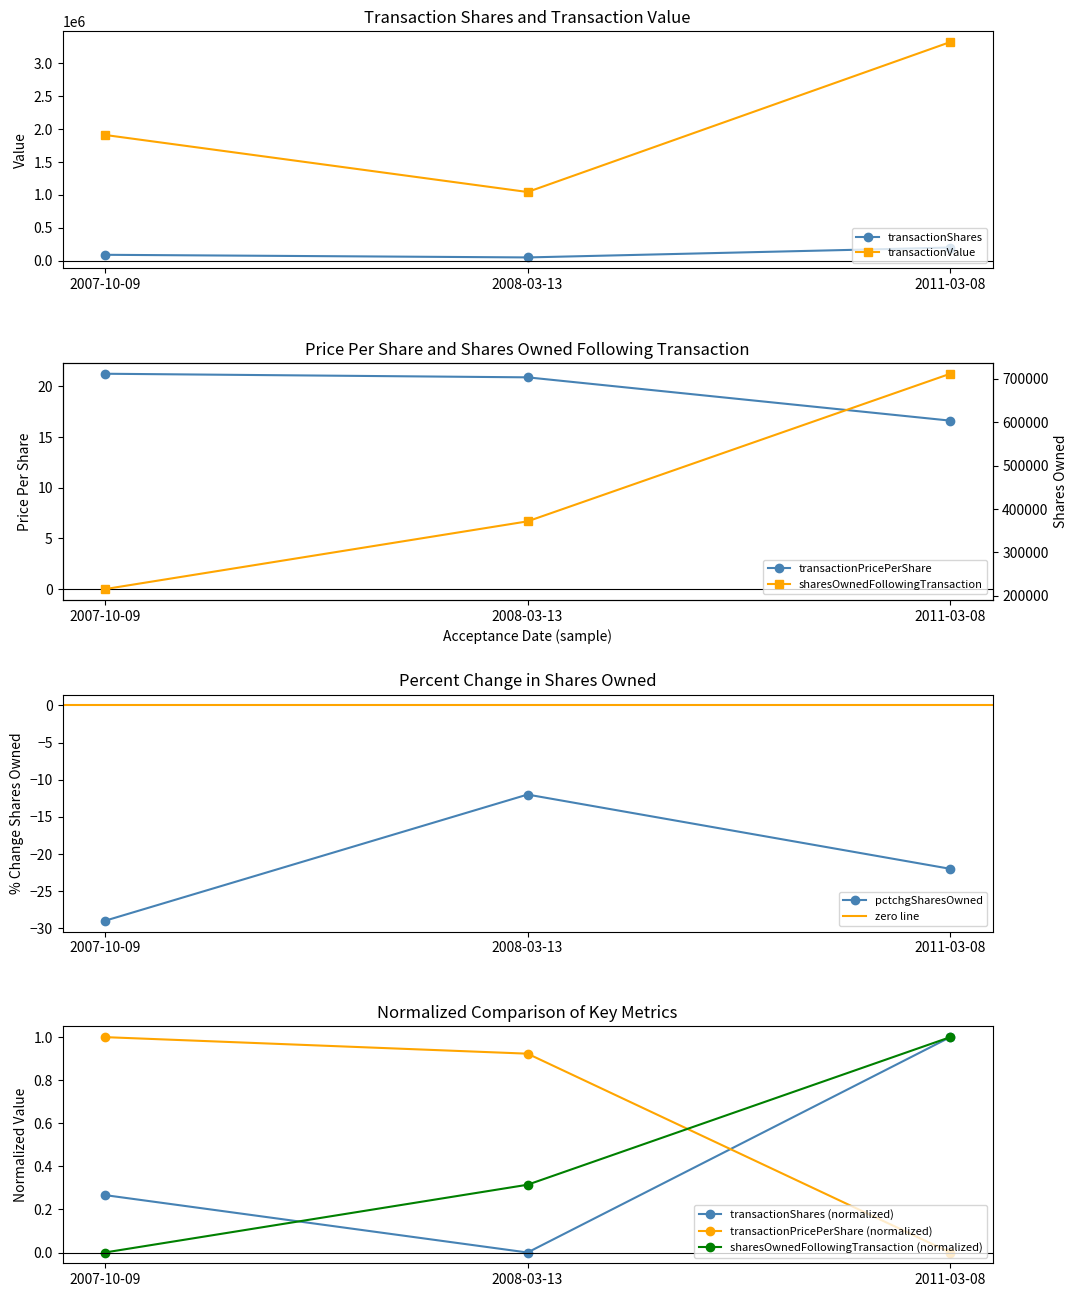

Reading right to left, list all the values displayed in this chart.

transactionShares: 200000.0	50000.0	90000.0
transactionPricePerShare: 16.6	20.9	21.2
transactionValue: 3321800.0	1043850.0	1910898.0
sharesOwnedFollowingTransaction: 1.0	0.3	0.0
pctchgSharesOwned: -22.0	-12.0	-29.0